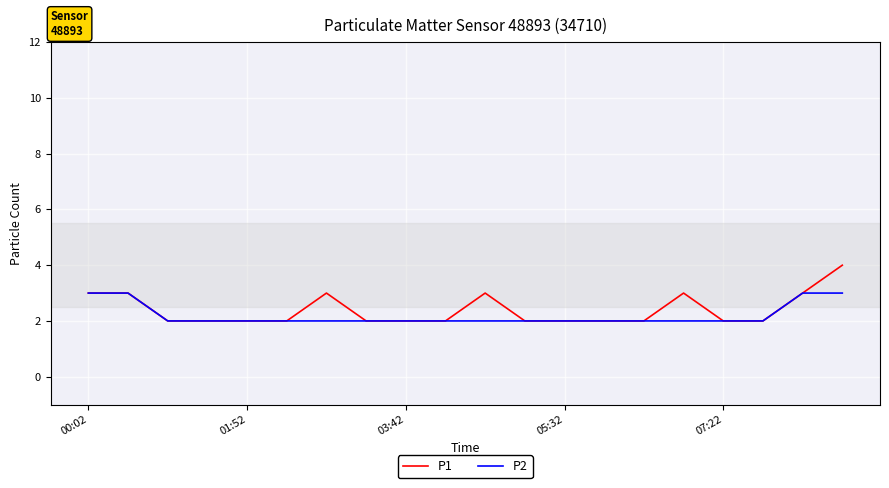

List the series in order of their peak value, lowest first.

P2, P1